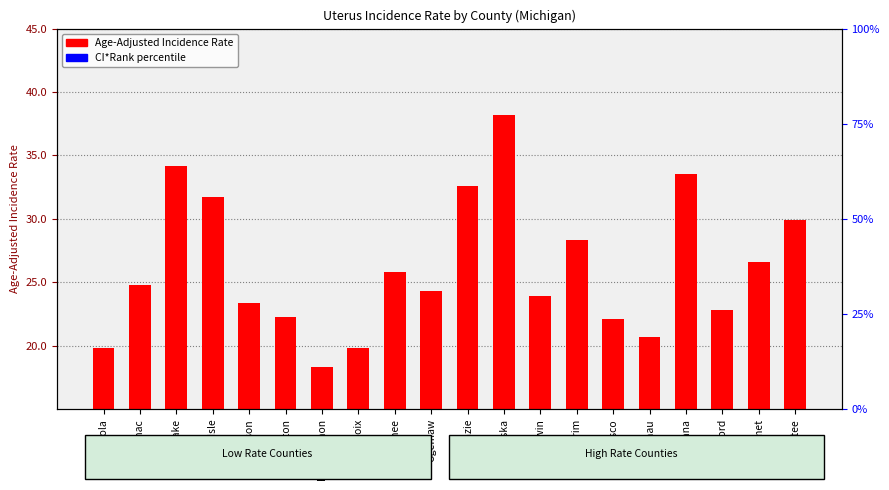

What is the minimum value shown in the chart?

18.3